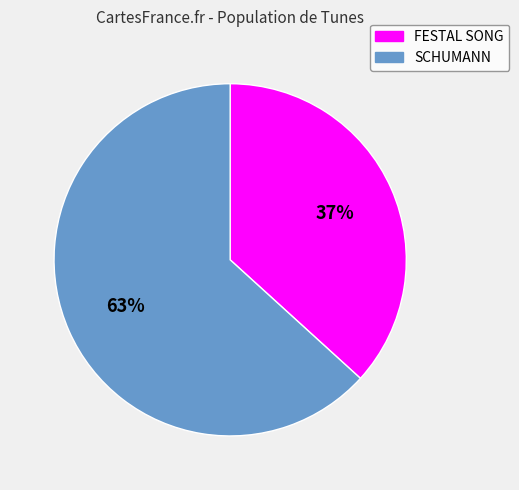

Is there any slice that represents more than half of the pie?

Yes